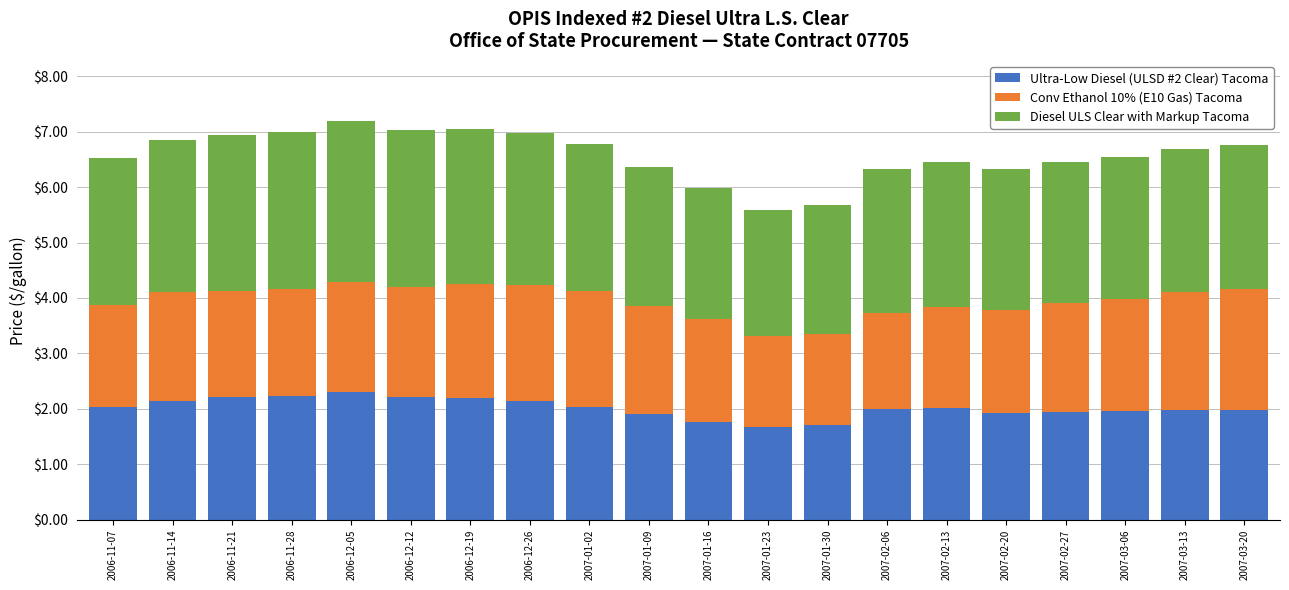

What is the sum of the Ultra-Low Diesel (ULSD #2 Clear) Tacoma values at 2007-01-30 and 2007-02-13?

3.7